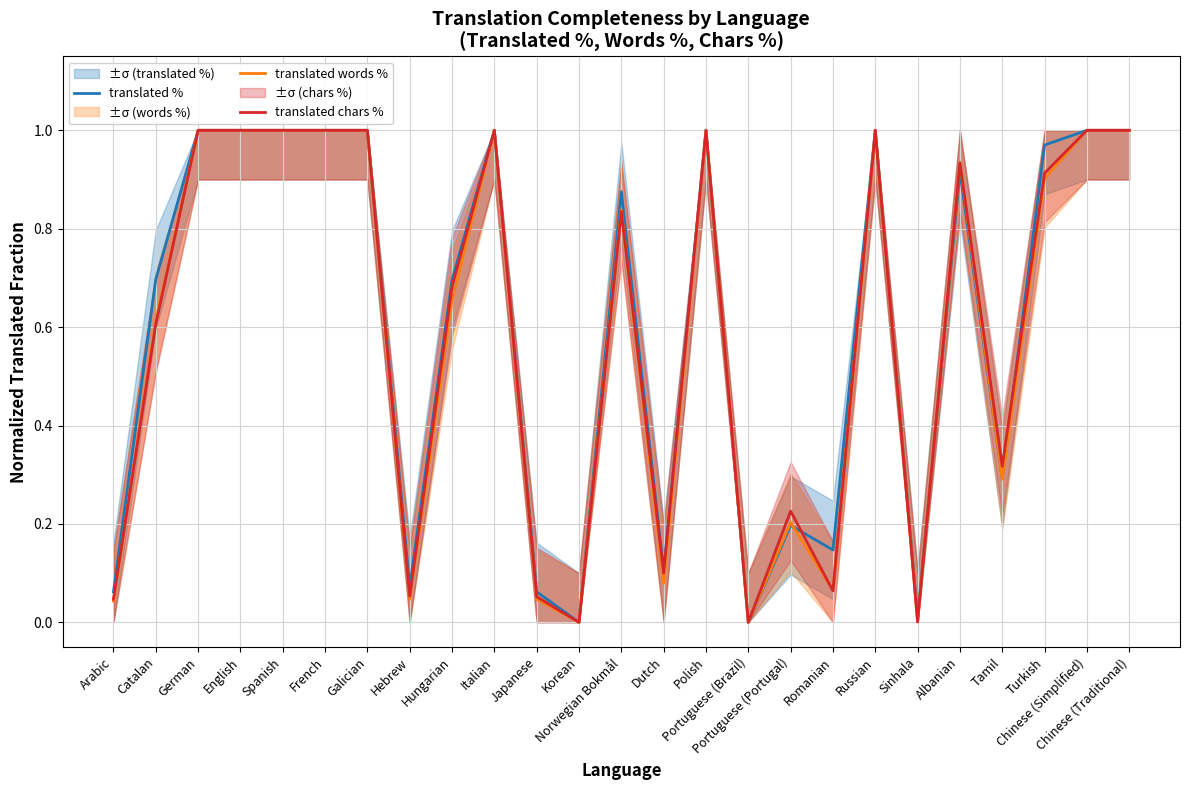

What is the sum of all translated chars % values?

14.8